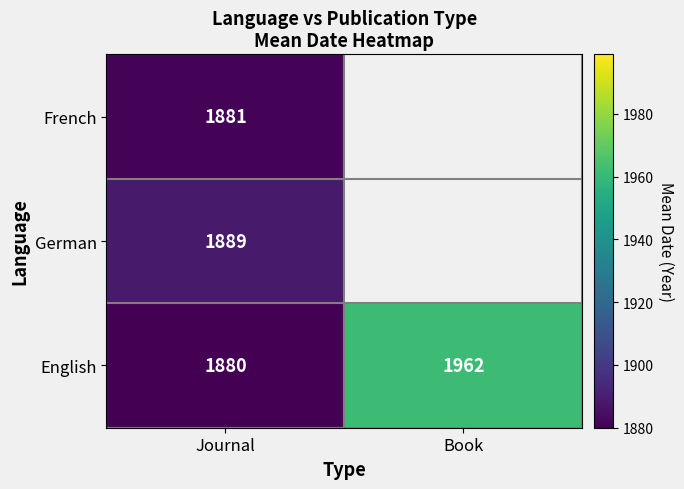

How many categories are shown in the chart?

2